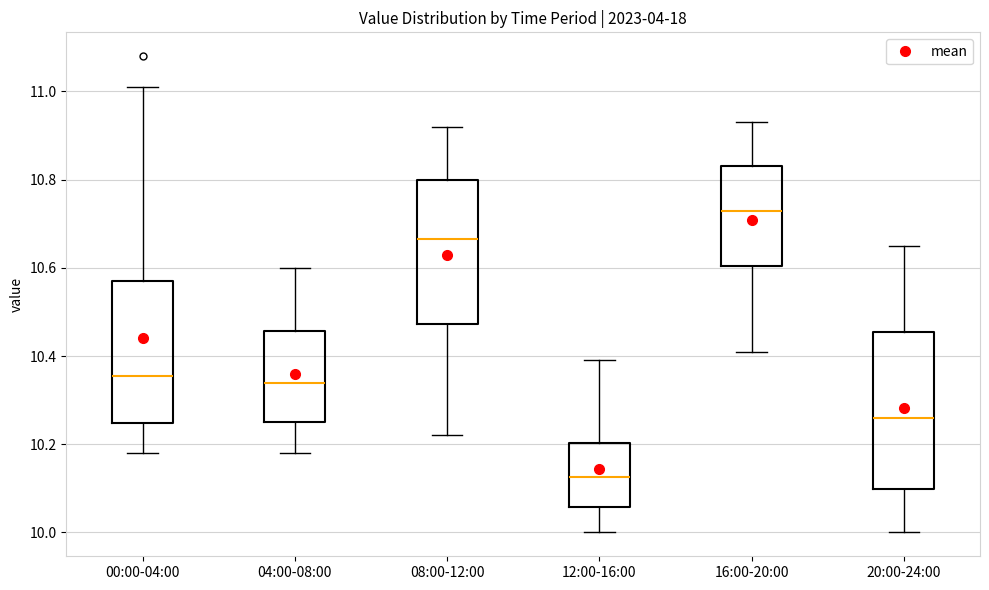

Which box has the highest median line?

16:00-20:00